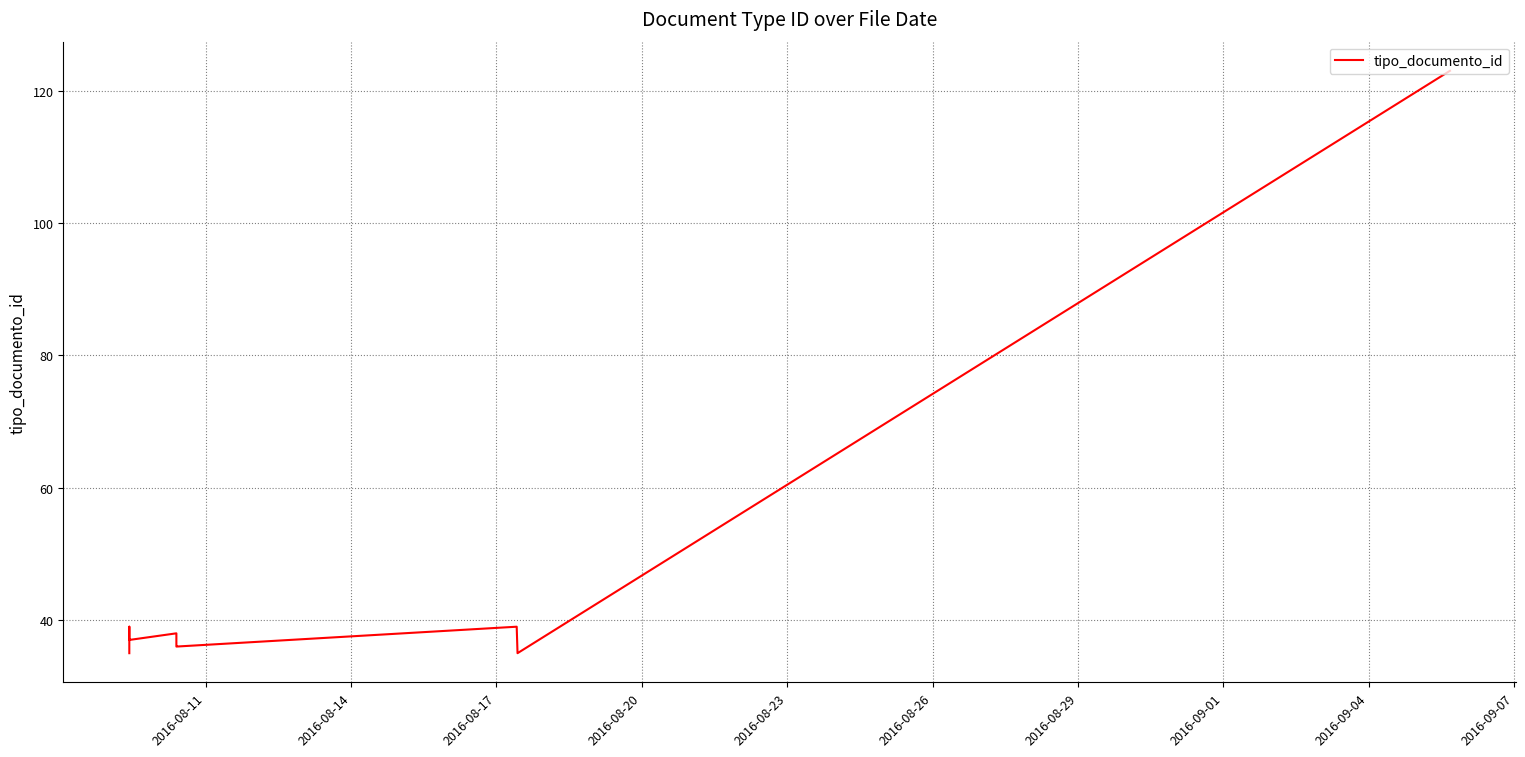

What is the minimum value shown in the chart?

35